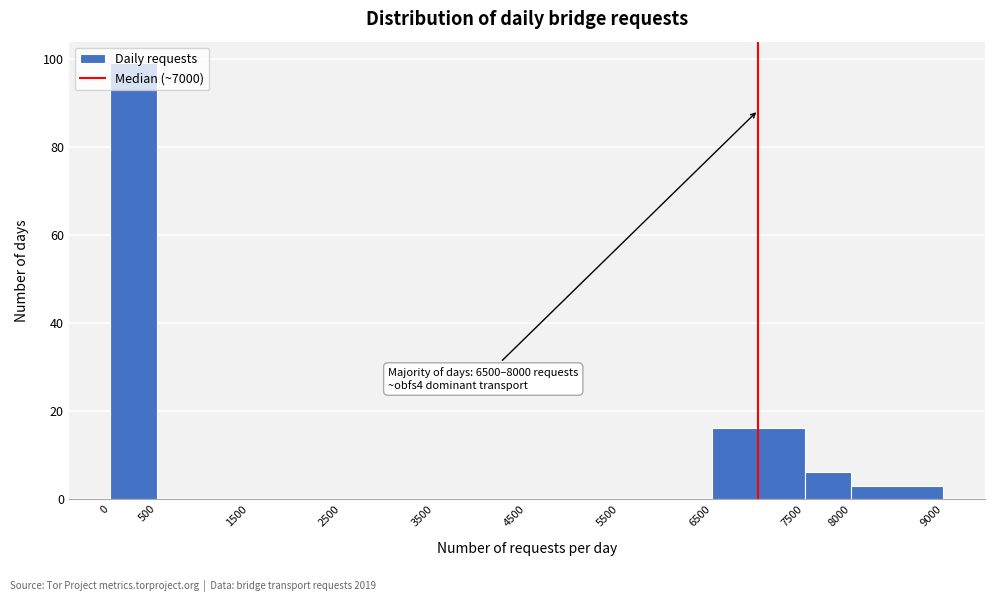

Over which range of the x-axis is the bar tallest?

0 to 500